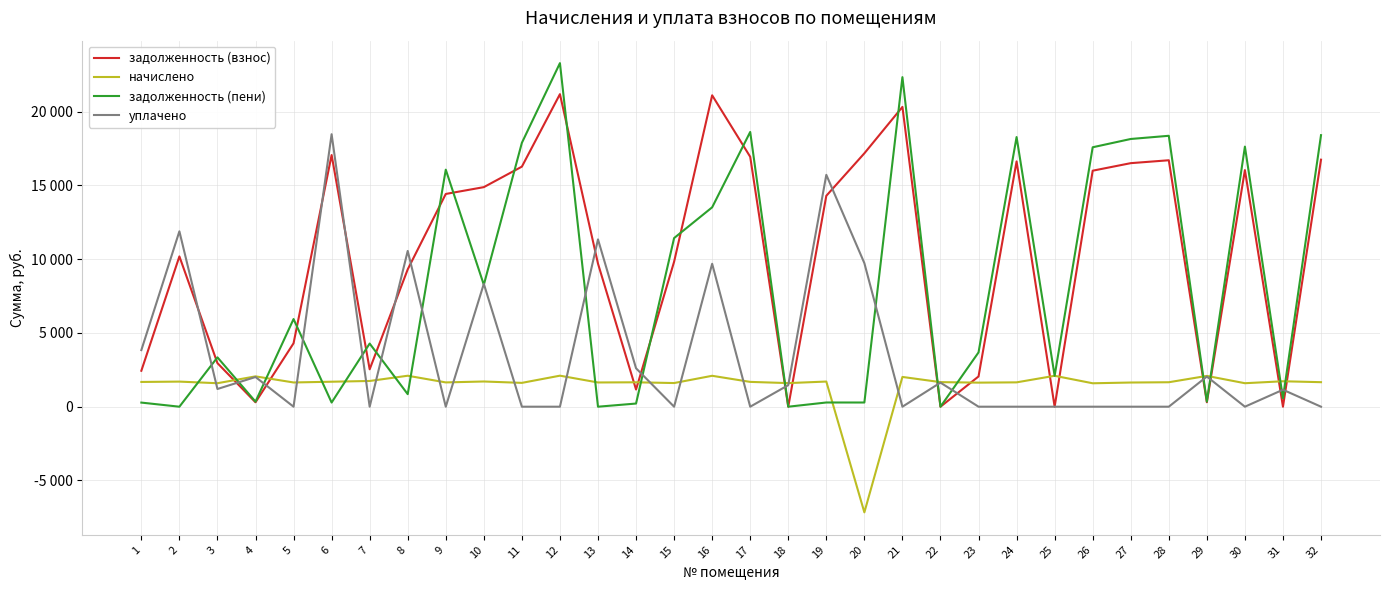

What are all the series names shown in the legend?

задолженность (взнос), начислено, задолженность (пени), уплачено